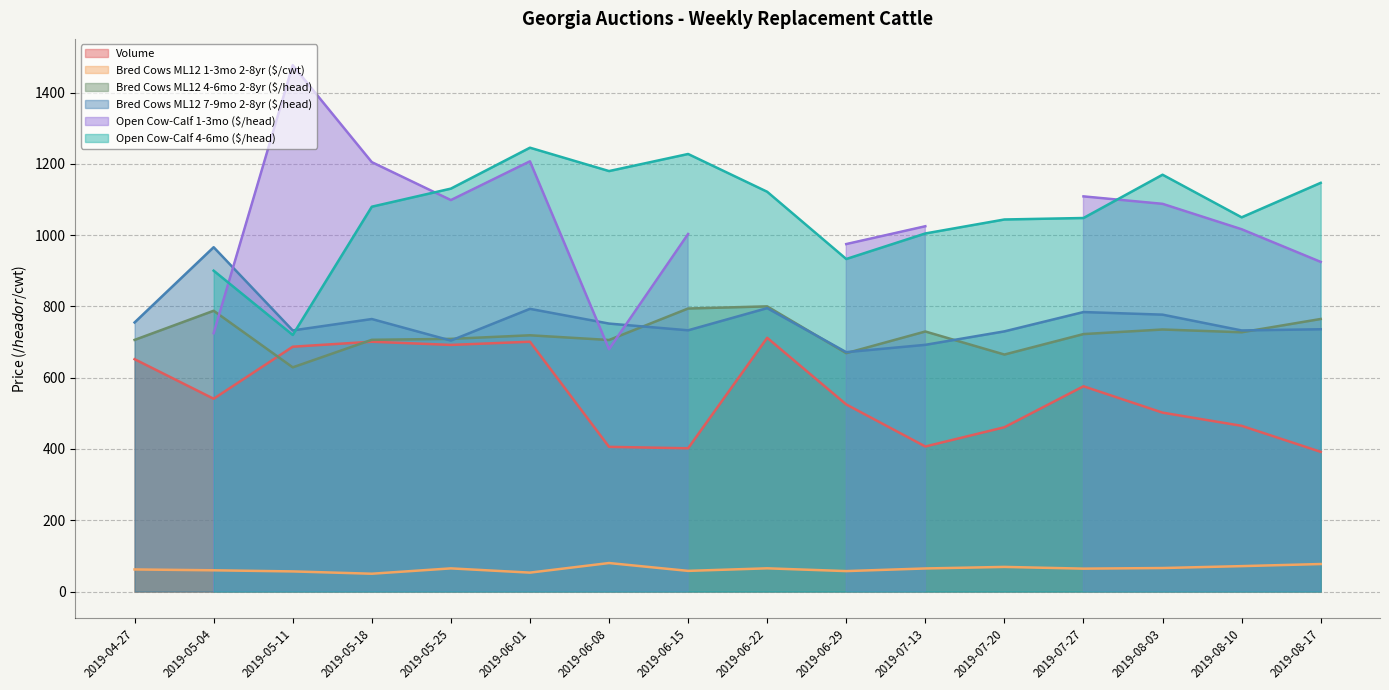

What is the minimum value for Bred Cows ML12 7-9mo 2-8yr ($/head)?

671.7